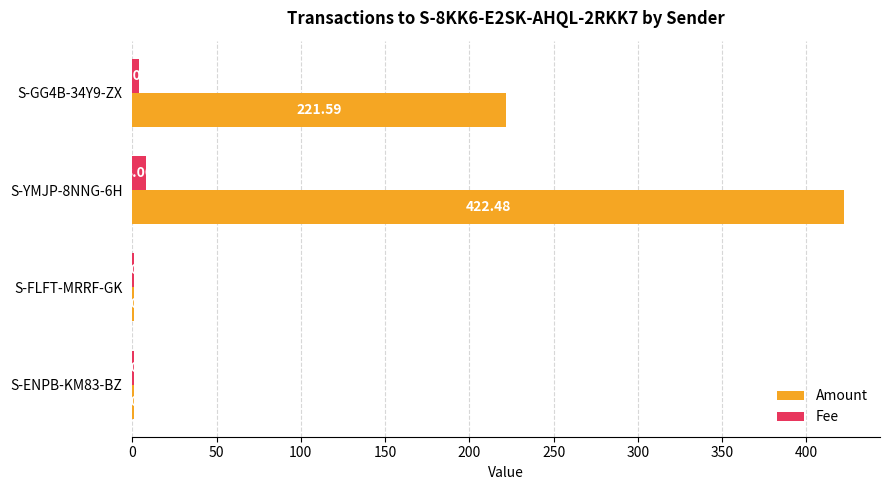

What is the total value across all series at S-GG4B-34Y9-ZX?

225.6